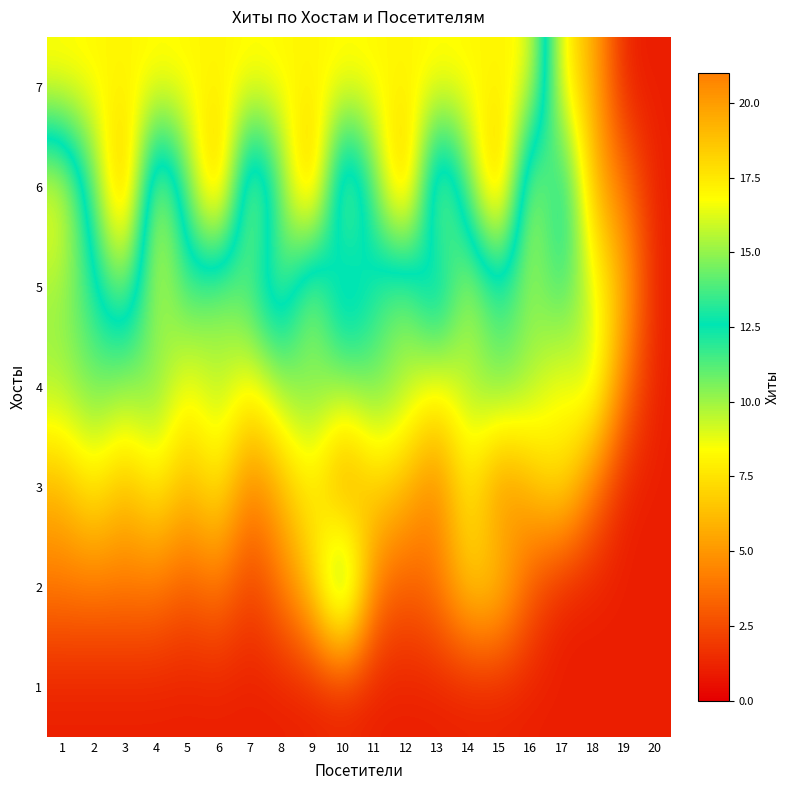

How many data points does each series have?

20